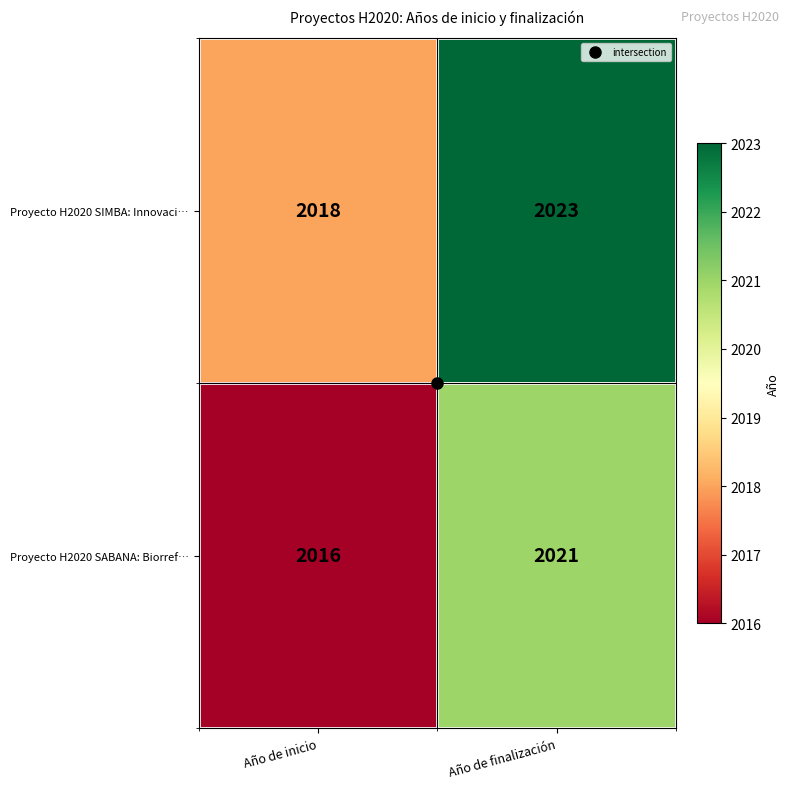

What is the difference between the Proyecto H2020 SABANA: Biorref… values at Año de inicio and Año de finalización?

5